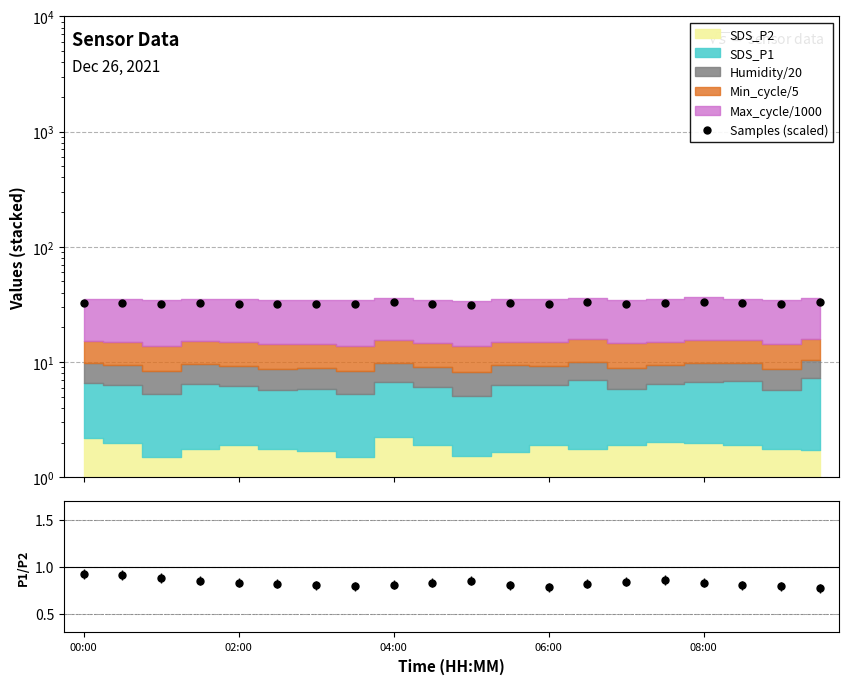

What is the greatest value displayed?

33.4